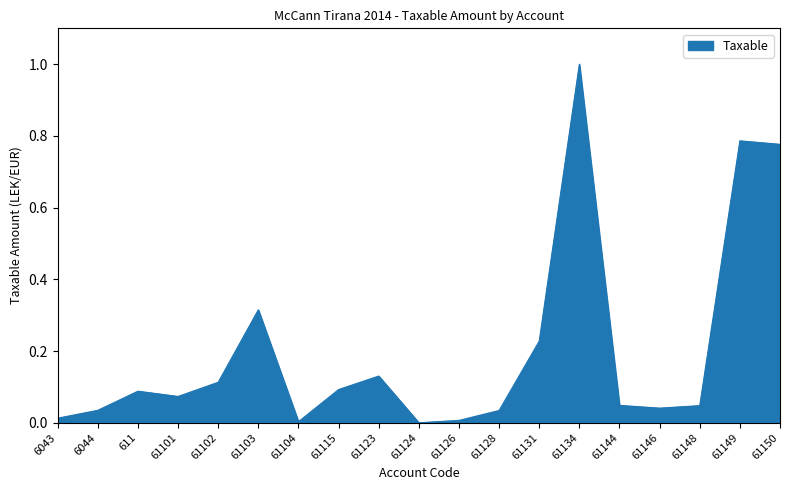

The chart shows a value of 0.1 at 61102. True or false?

True